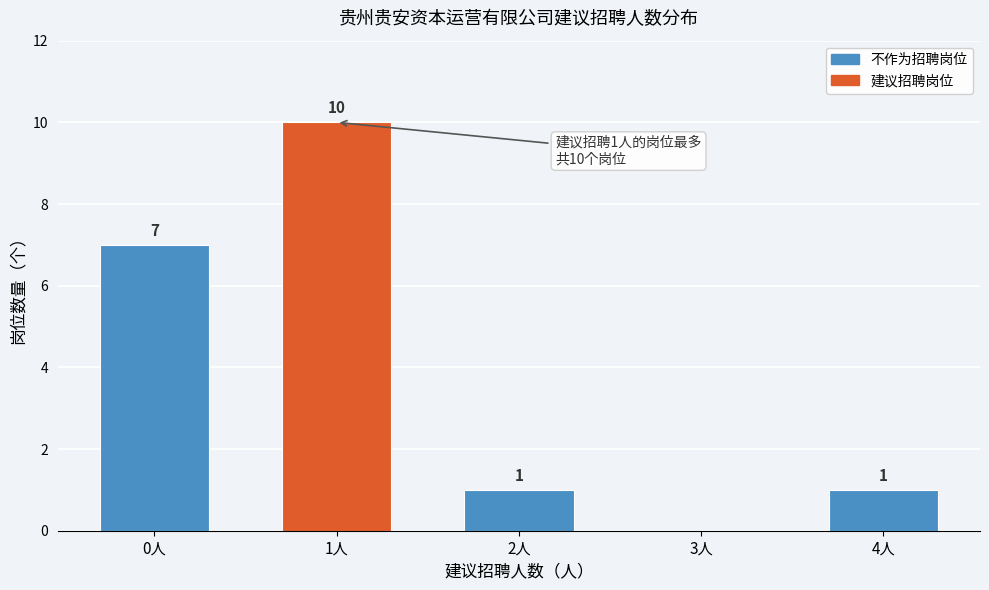

Reading left to right, what are all the values shown in this chart?

0人=7	1人=10	2人=1	3人=0	4人=1